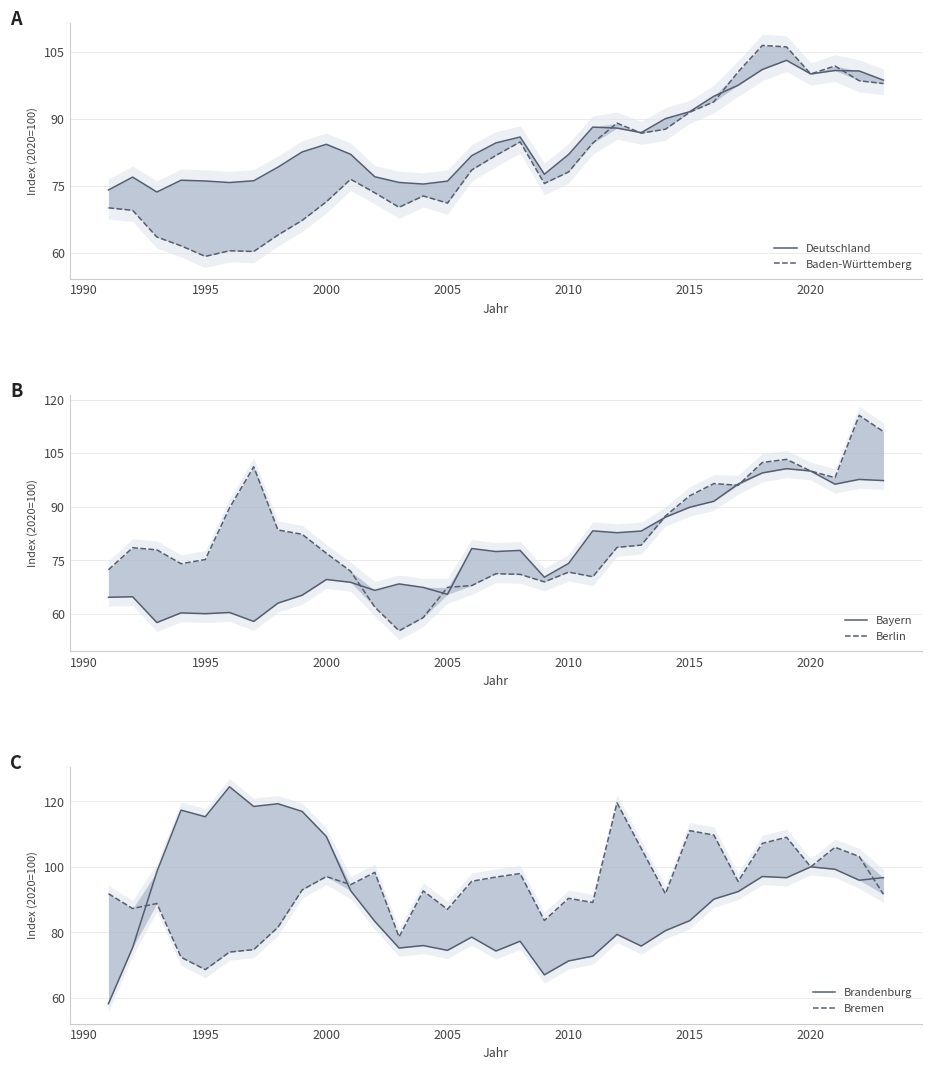

True or false: Deutschland and Bayern intersect in this chart.

False